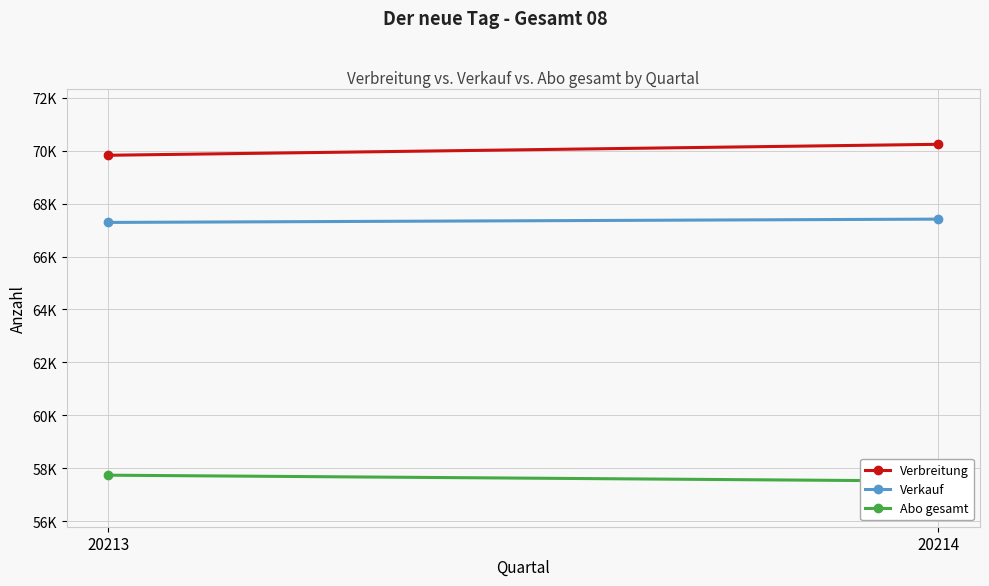

What is the difference between the highest and lowest values at 20214?

12730